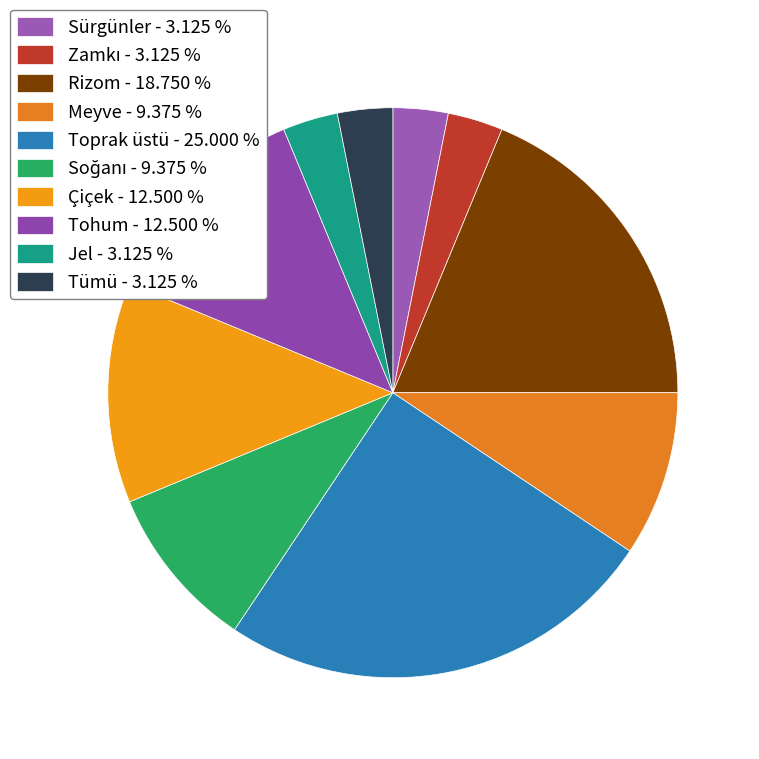

Rank the categories by value from highest to lowest.

Toprak üstü, Rizom, Çiçek, Tohum, Meyve, Soğanı, Sürgünler, Zamkı, Jel, Tümü